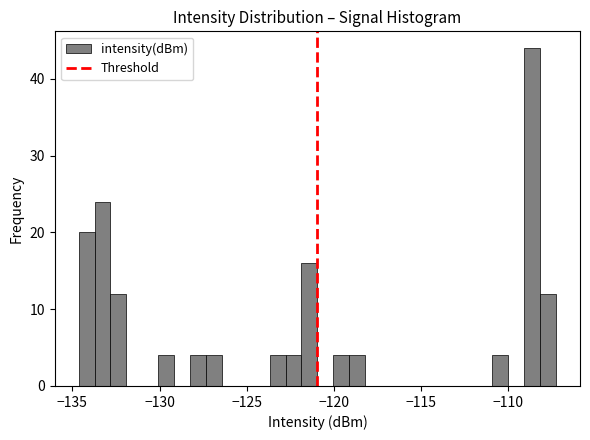

Read against the x-axis, roughly where is the centre of the tallest bar?

-108.5